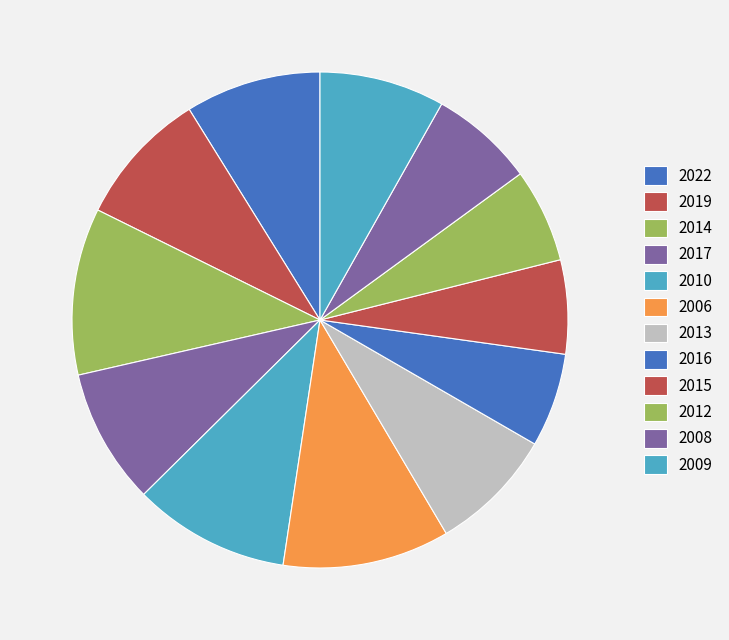

How much of the chart is everything except 2017?

91.2%